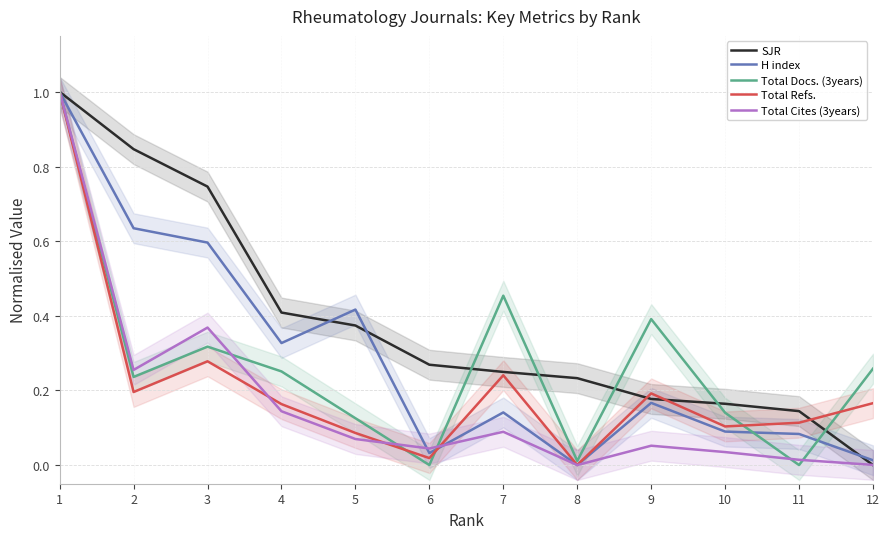

At how many categories does at least one series exceed 0?

12